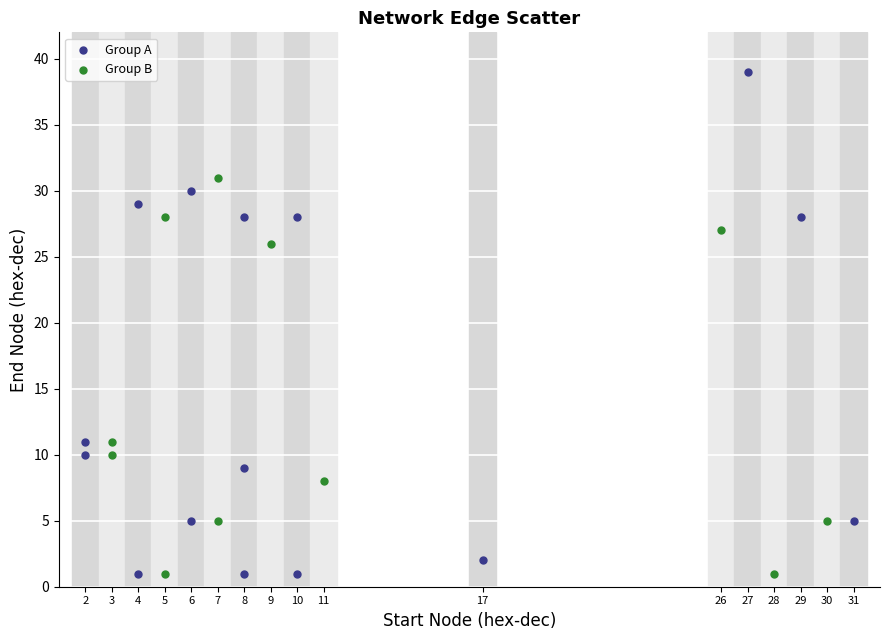

Which series has the widest spread of Y values?

Group A